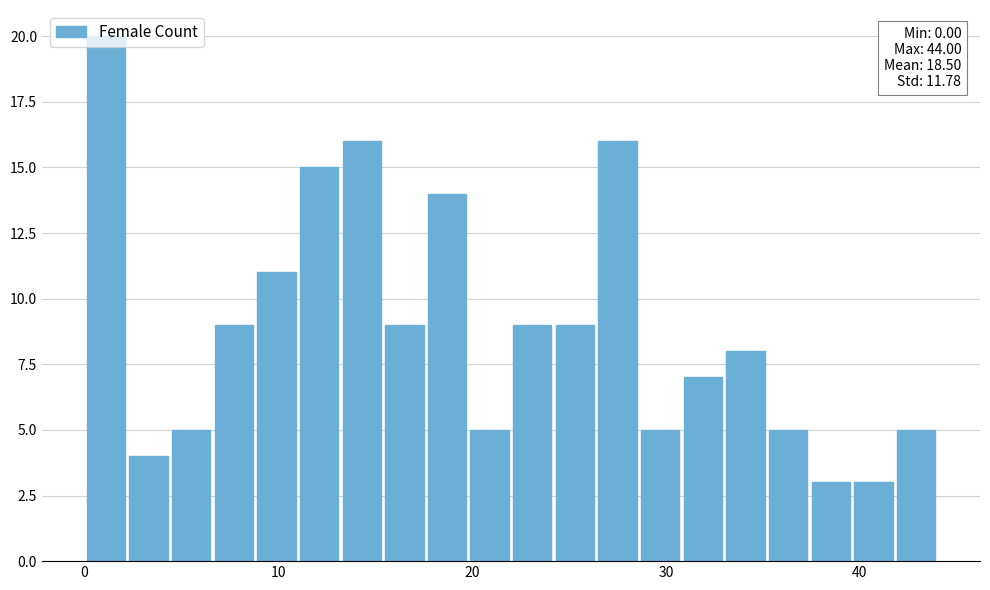

Around what value on the x-axis is the tallest bar? Give the approximate position of its centre, as read against the axis.

1